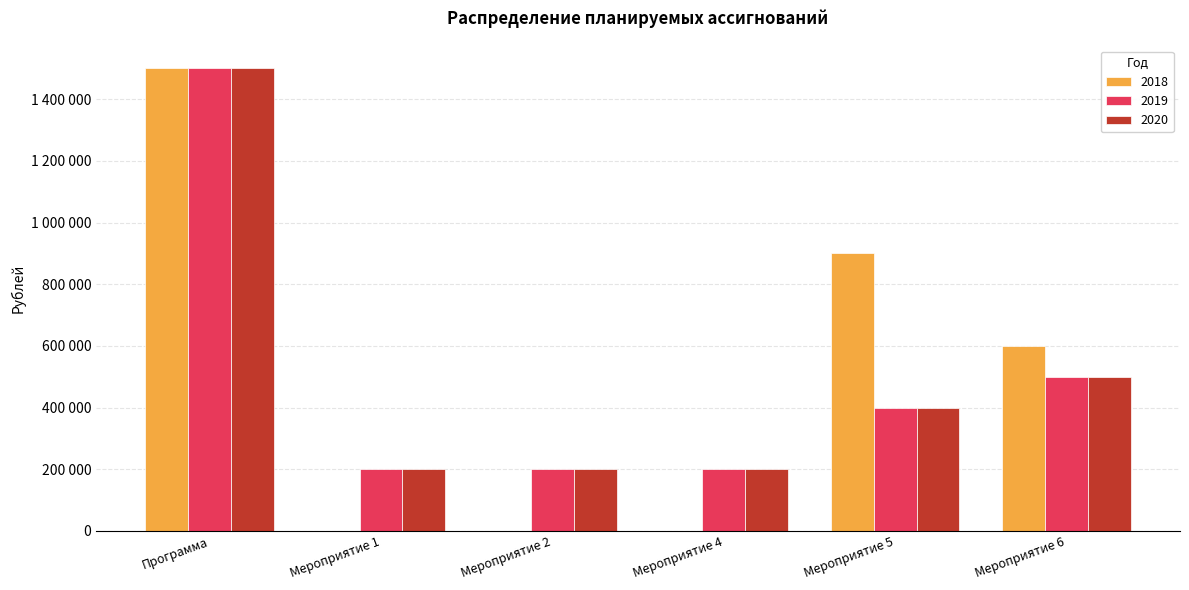

Reading left to right, list all the values displayed in this chart.

2018: 1500000	0	0	0	900000	600000
2019: 1500000	200000	200000	200000	400000	500000
2020: 1500000	200000	200000	200000	400000	500000